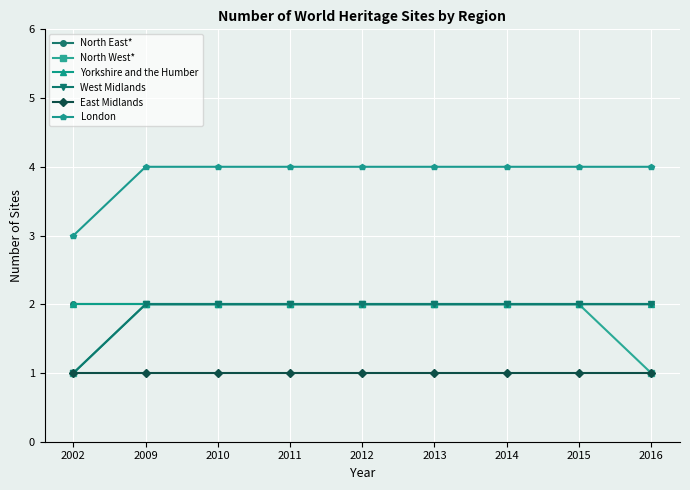

Rank the series by their maximum value, from lowest to highest.

East Midlands, North East*, North West*, Yorkshire and the Humber, West Midlands, London